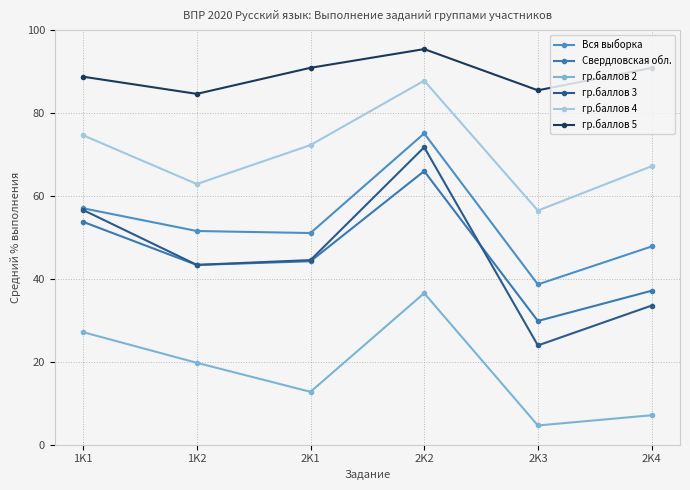

Does the chart have visible grid lines?

Yes